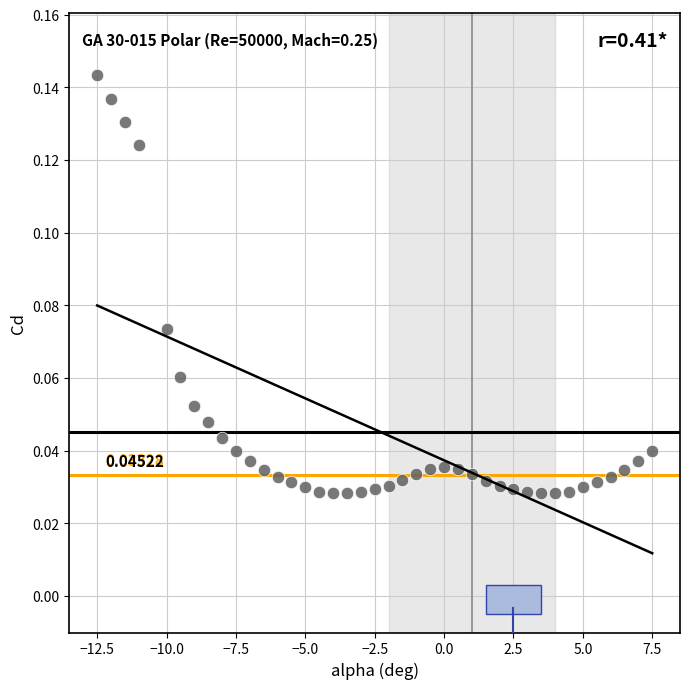

What is the range of X values (max minus min)?

20.0